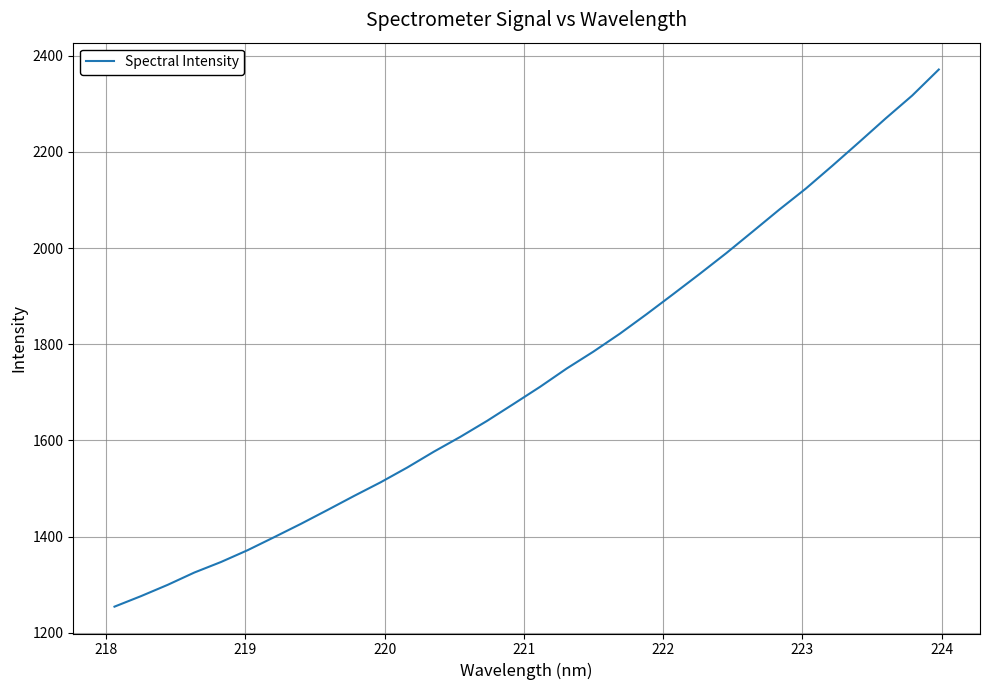

What is the maximum value shown in the chart?

2371.2